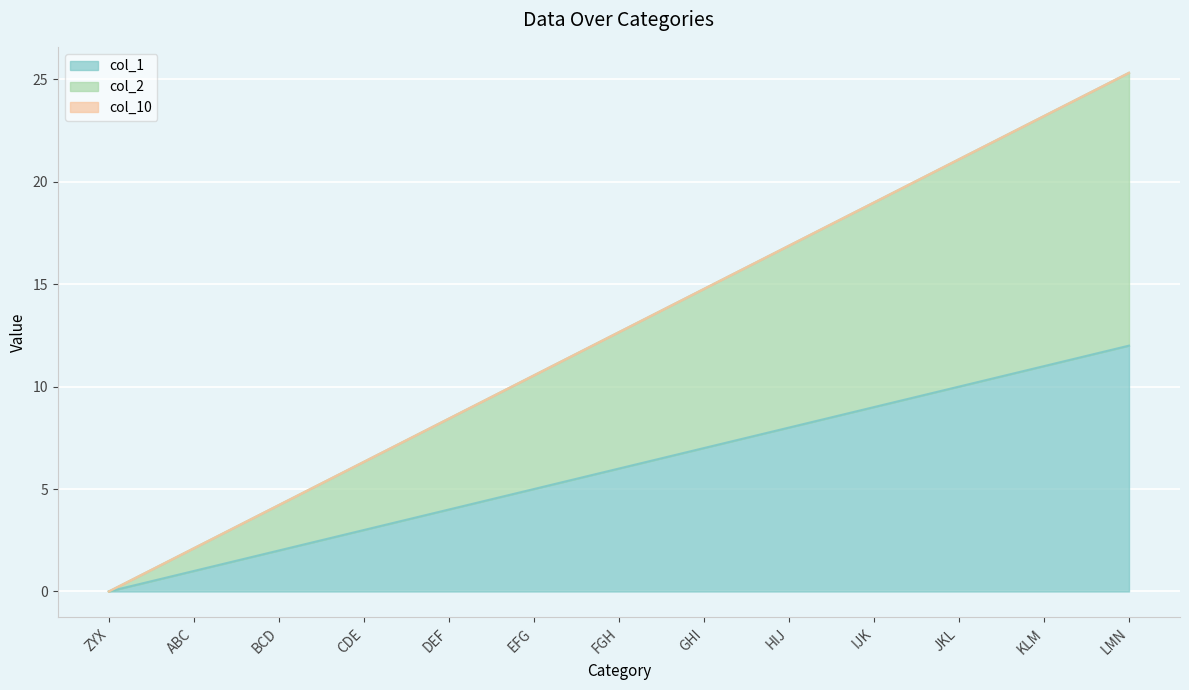

How many intersections are there between col_2 and col_1?

1